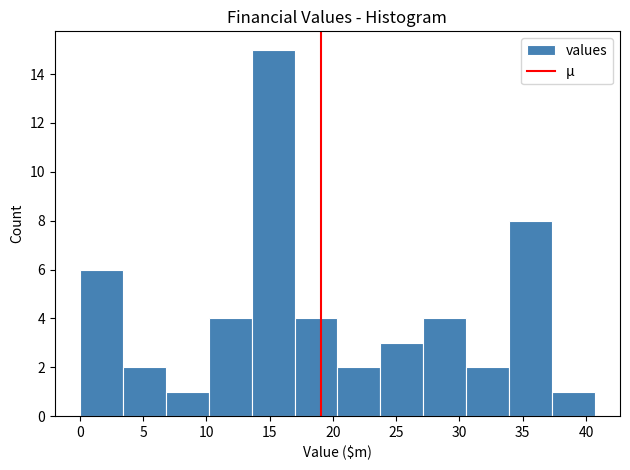

Which range on the x-axis has the tallest bar?

13.5 to 17.0